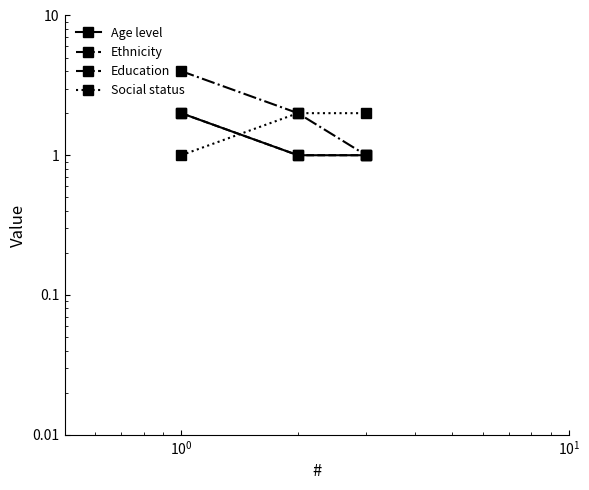

What is the value of the Education point at the 2nd from the left?

2